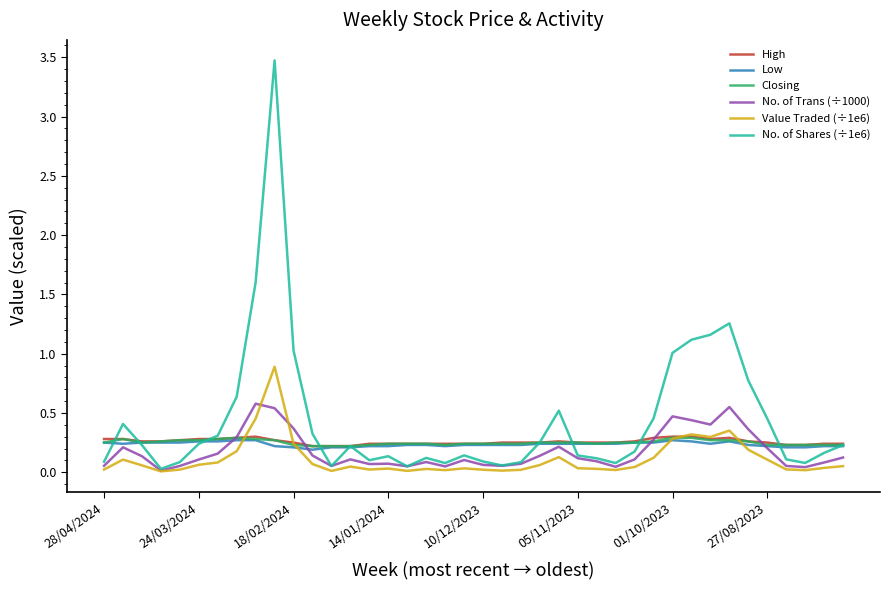

Which series has the largest range (max minus min)?

No. of Shares (÷1e6)